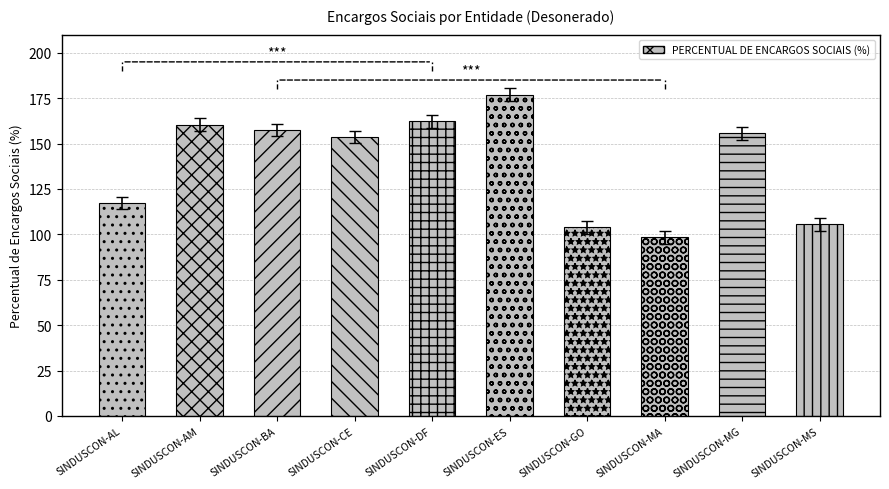

What is the value of the 9th bar from the left?

155.7